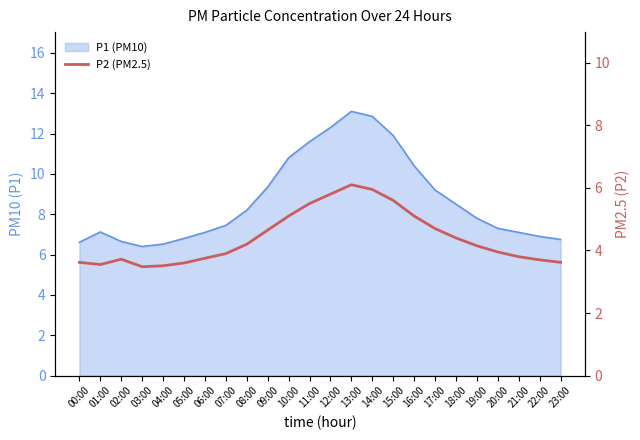

True or false: there are more than 1 points higher than both neighbors.

True